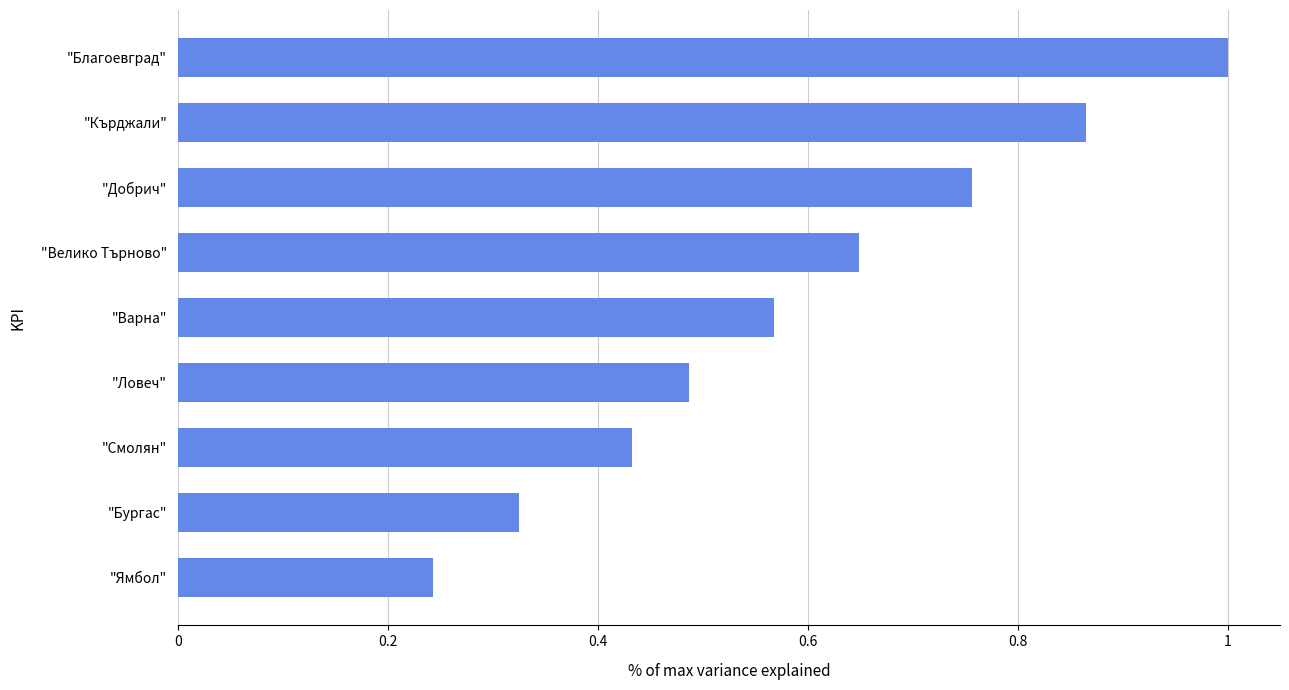

Rank the categories by value from lowest to highest.

"Ямбол", "Бургас", "Смолян", "Ловеч", "Варна", "Велико Търново", "Добрич", "Кърджали", "Благоевград"